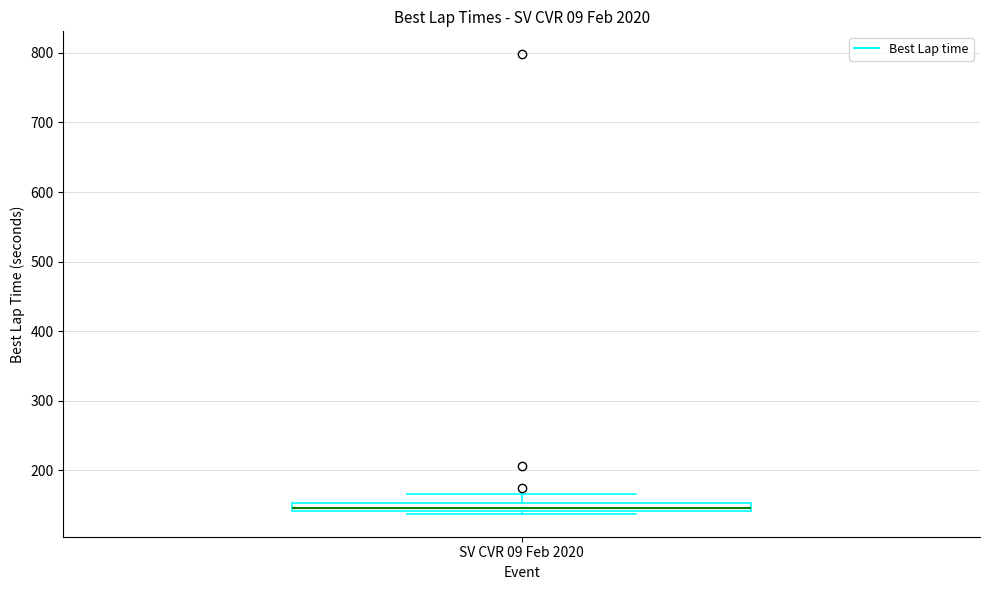

Where is the lower edge of the box for SV CVR 09 Feb 2020 on the y-axis? The values are not printed on the chart, so give them approximately, as read against the axis.

140